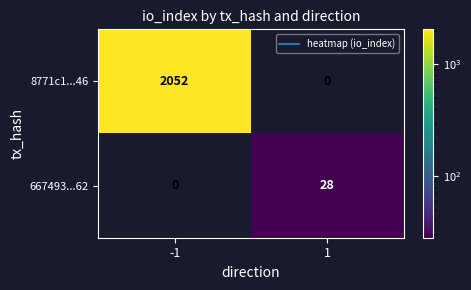

What is the difference between the maximum and minimum values in the 667493...62 series?

28